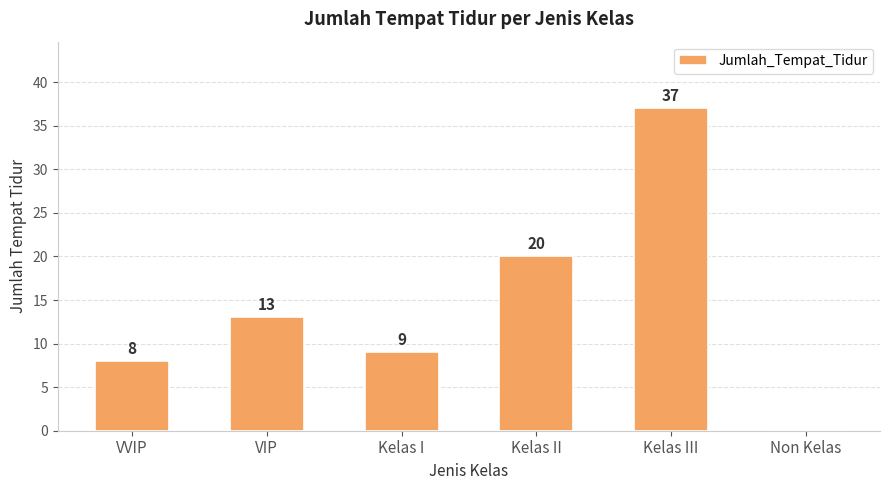

Reading right to left, what are all the values shown in this chart?

0	37	20	9	13	8